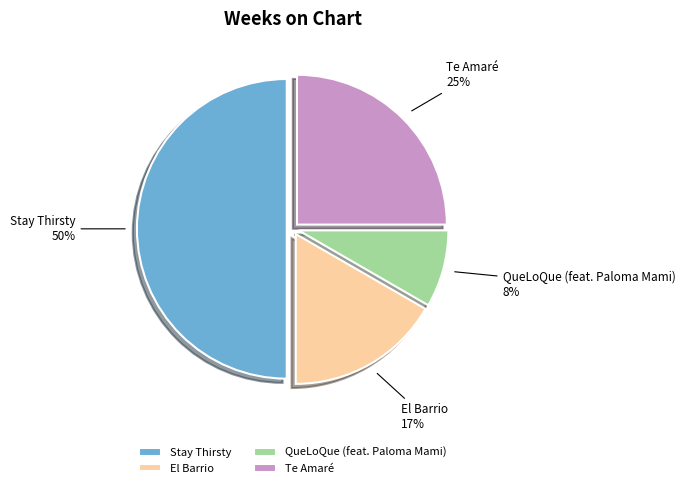

To the nearest percent, what portion does Stay Thirsty represent?

50%